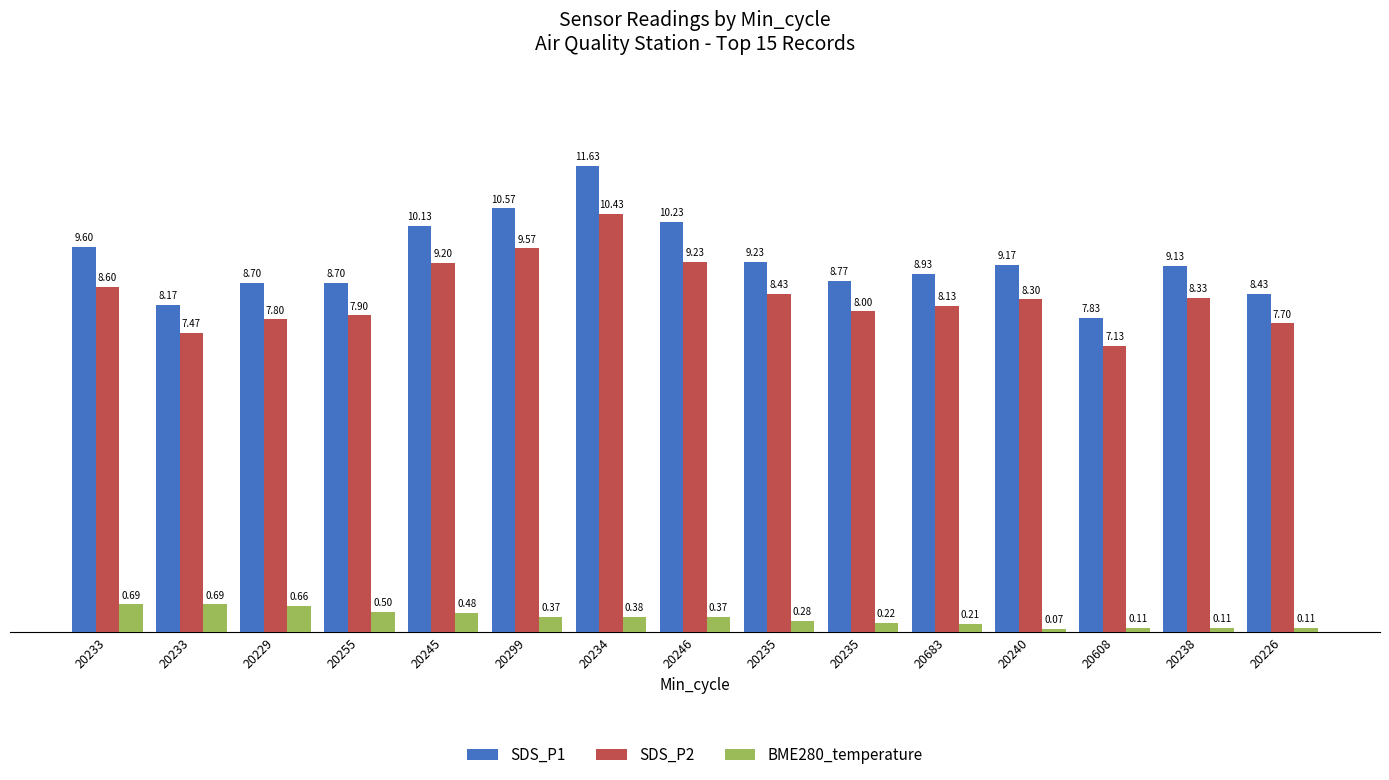

What is the label of the 6th bar from the left?

20299